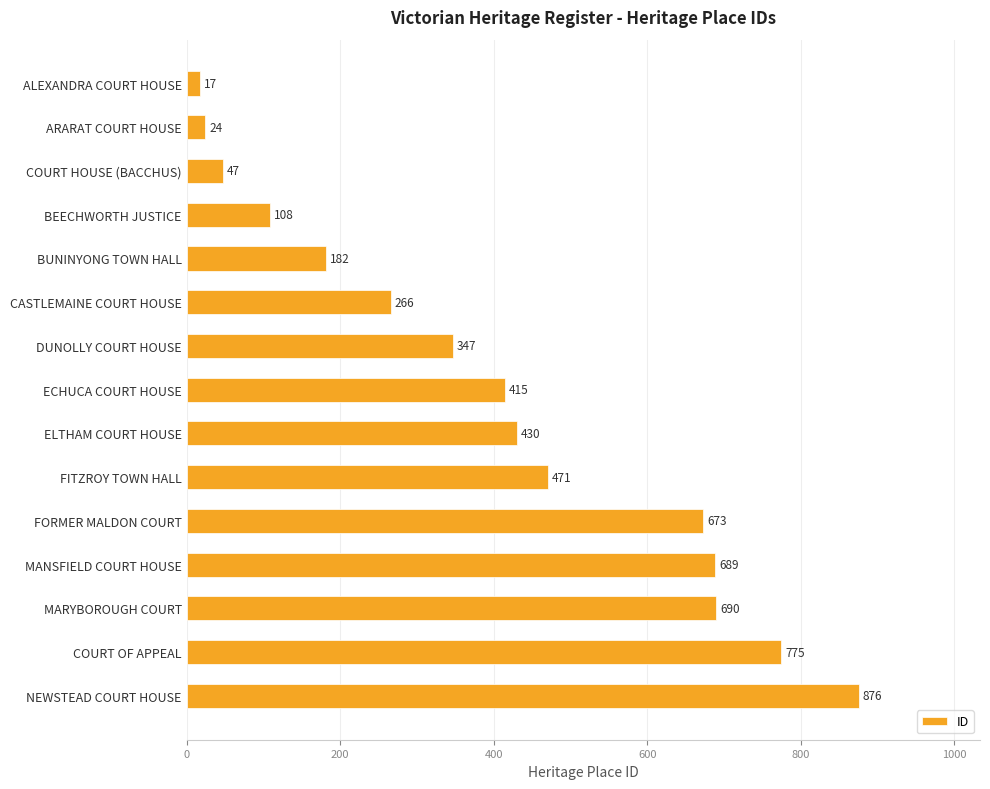

How many bars are there in total?

15